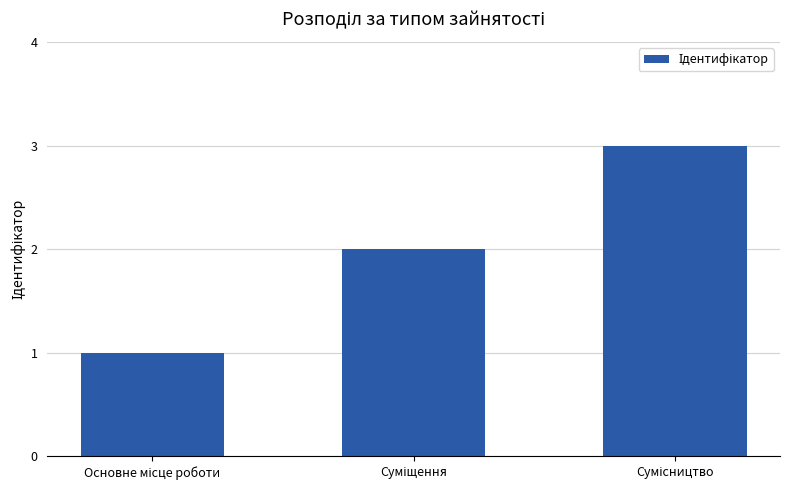

How many bars are there in total?

3